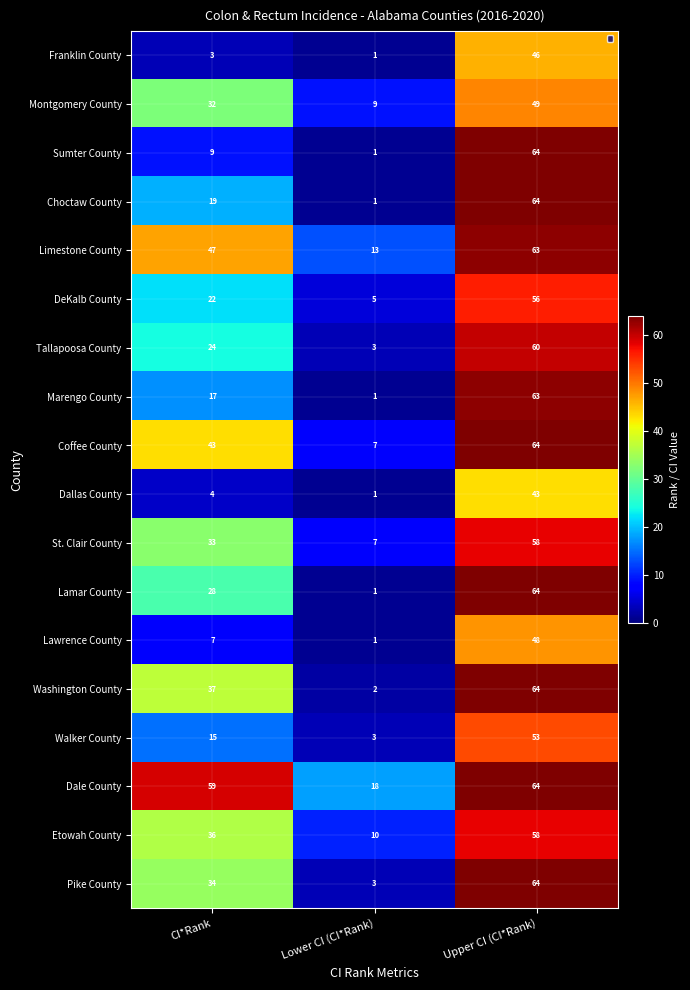

True or false: Montgomery County has a value of 15 at Lower CI (CI*Rank).

False